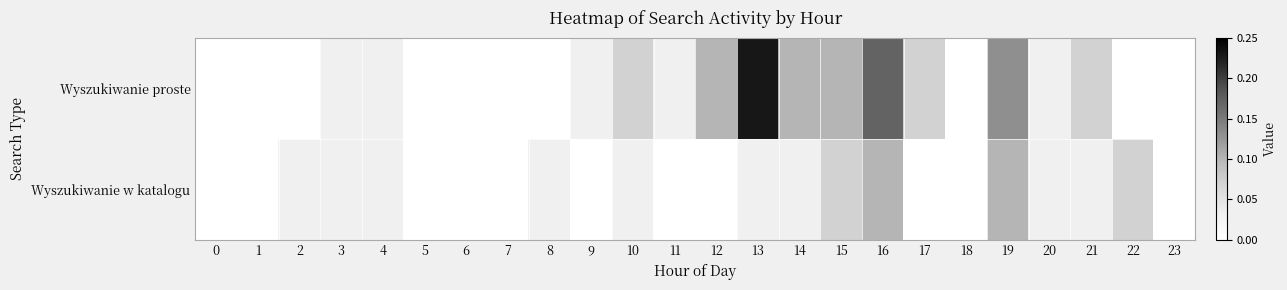

Count the number of categories in the chart.

24